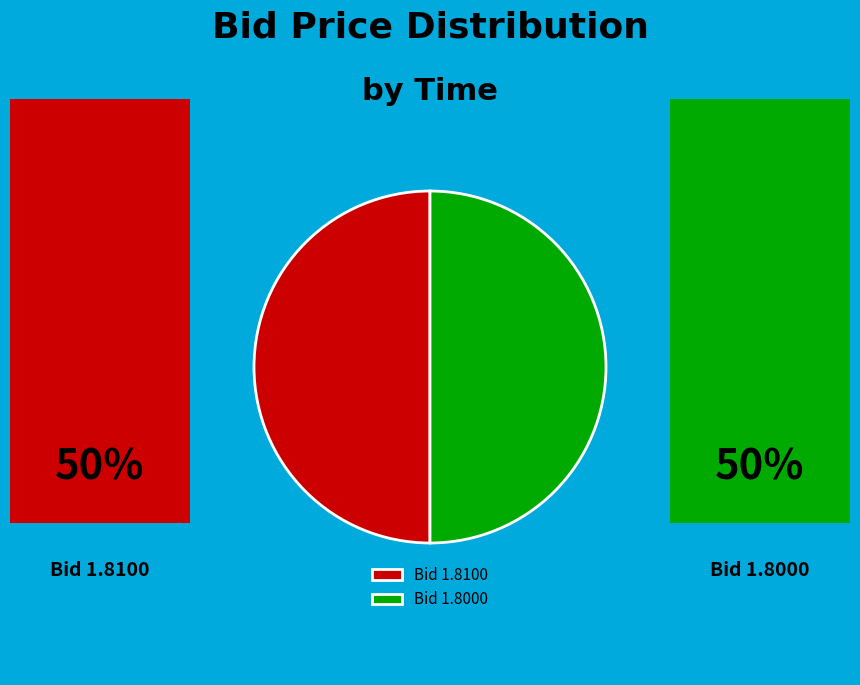

Is the sum of Bid 1.8000 and Bid 1.8100 greater than half?

Yes